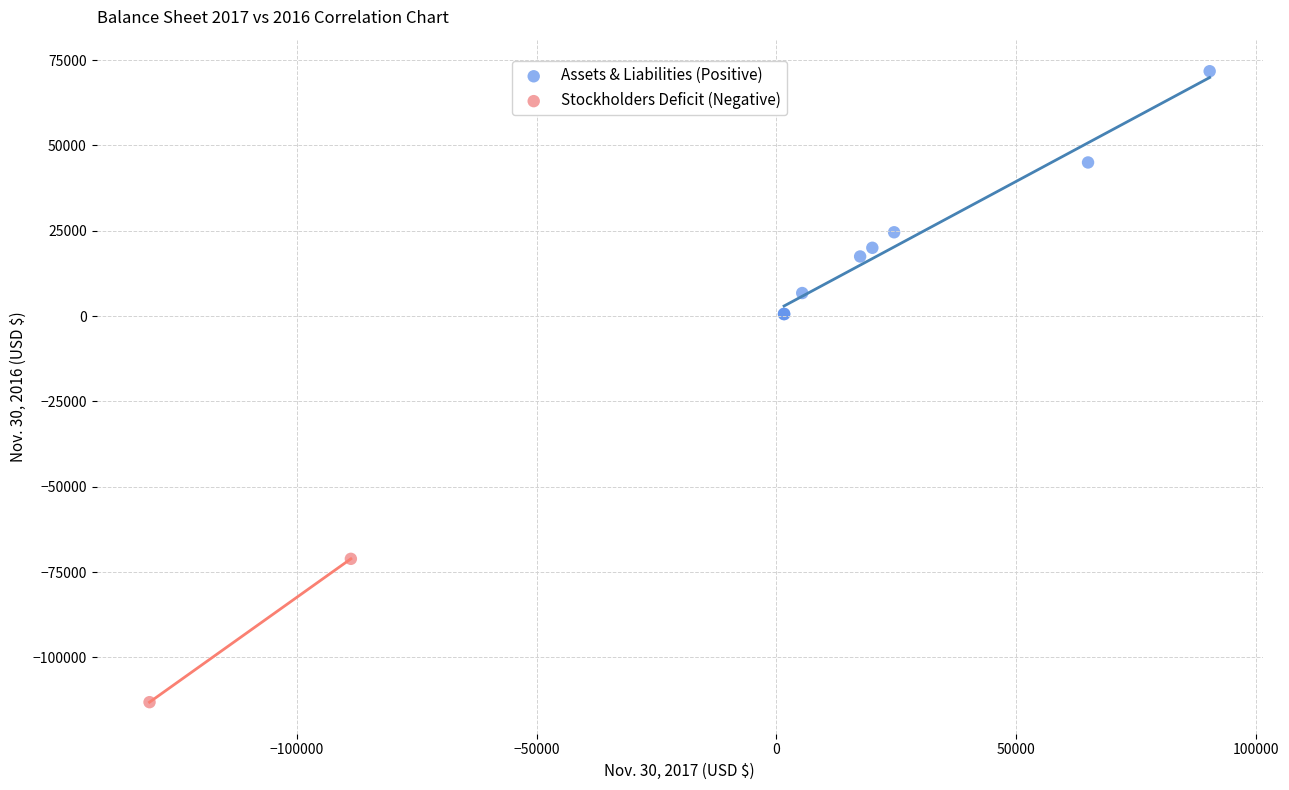

What are all the series names shown in the legend?

Assets & Liabilities (Positive), Stockholders Deficit (Negative)